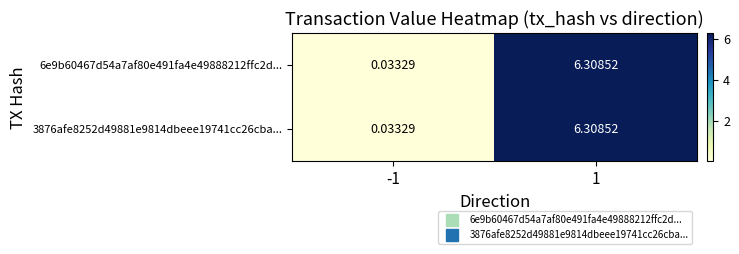

How many data points does each series have?

2